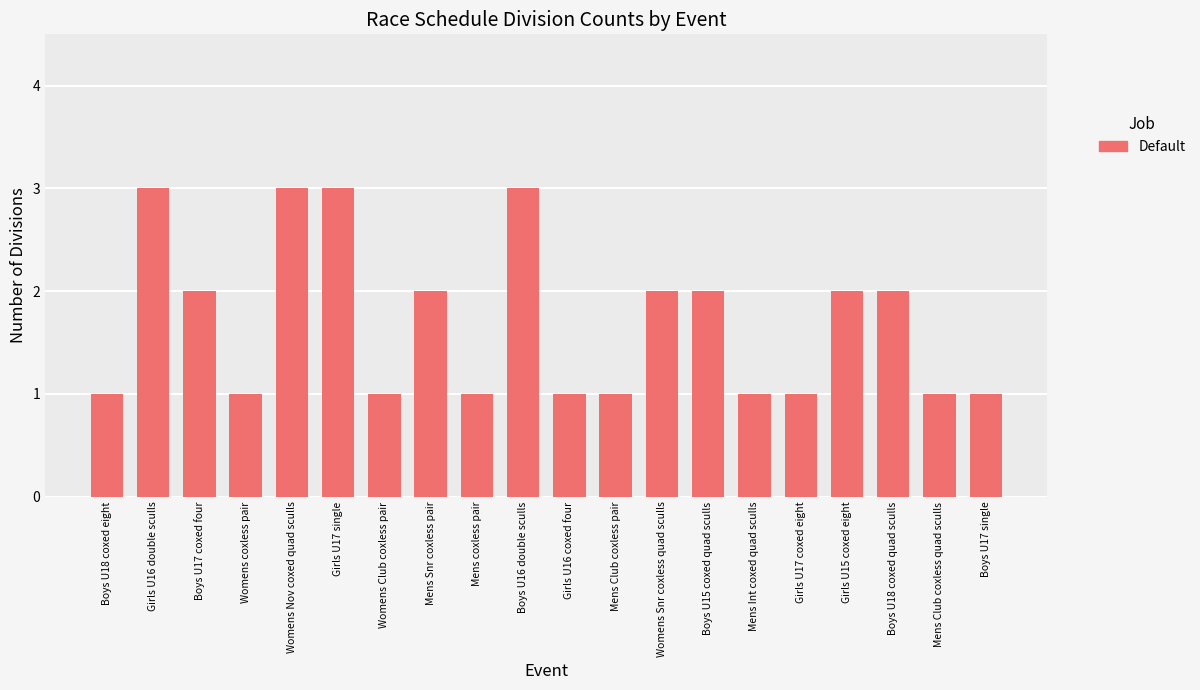

Approximately how many times larger is the value at Mens Int coxed quad sculls compared to Womens coxless pair?

1.0